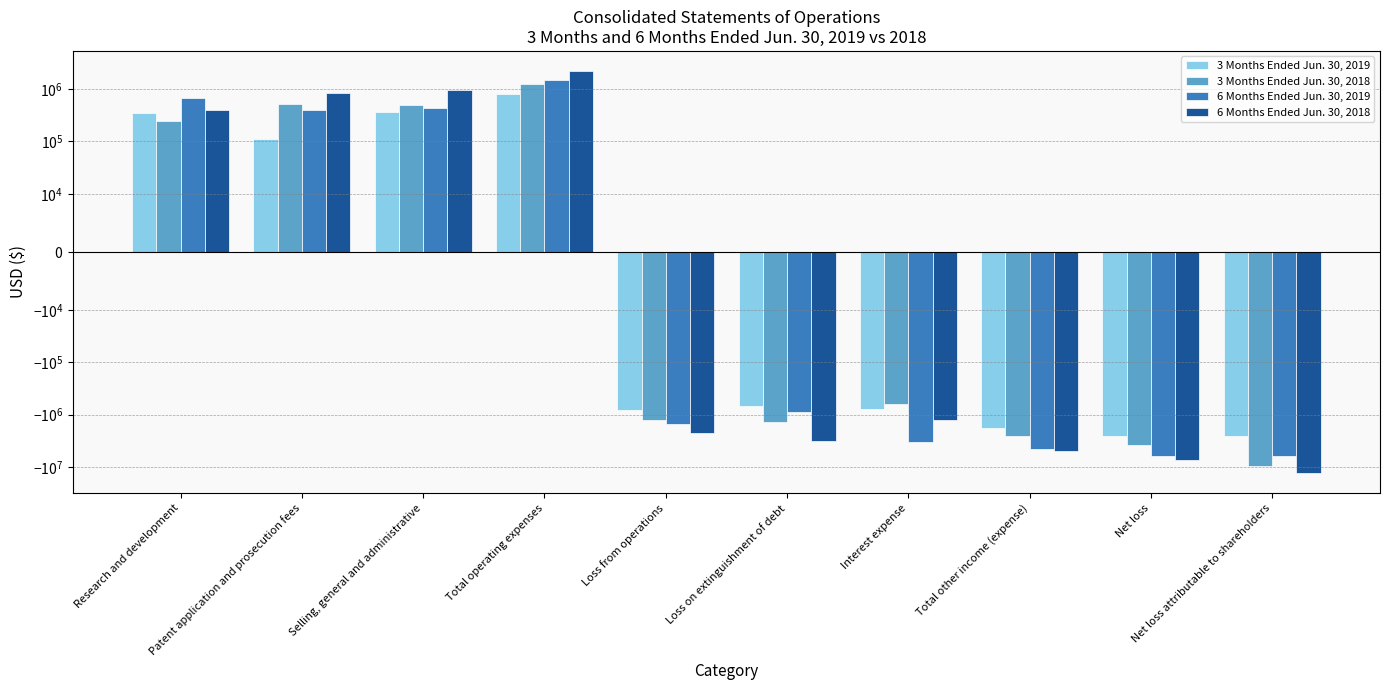

At which label does 3 Months Ended Jun. 30, 2019 first exceed -670773?

Research and development